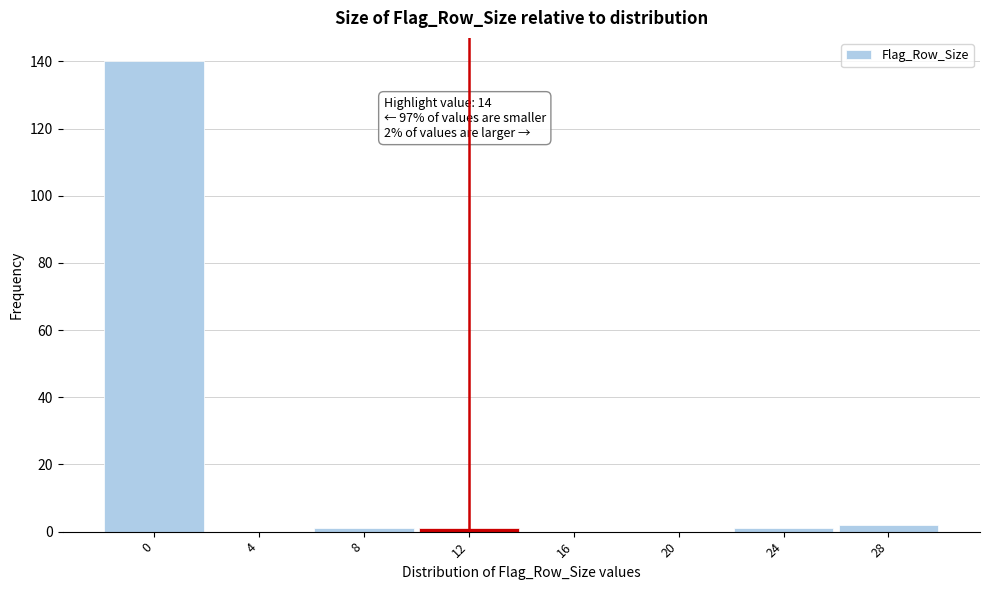

Reading left to right, list all the values displayed in this chart.

0=140	4=0	8=1	12=1	16=0	20=0	24=1	28=2